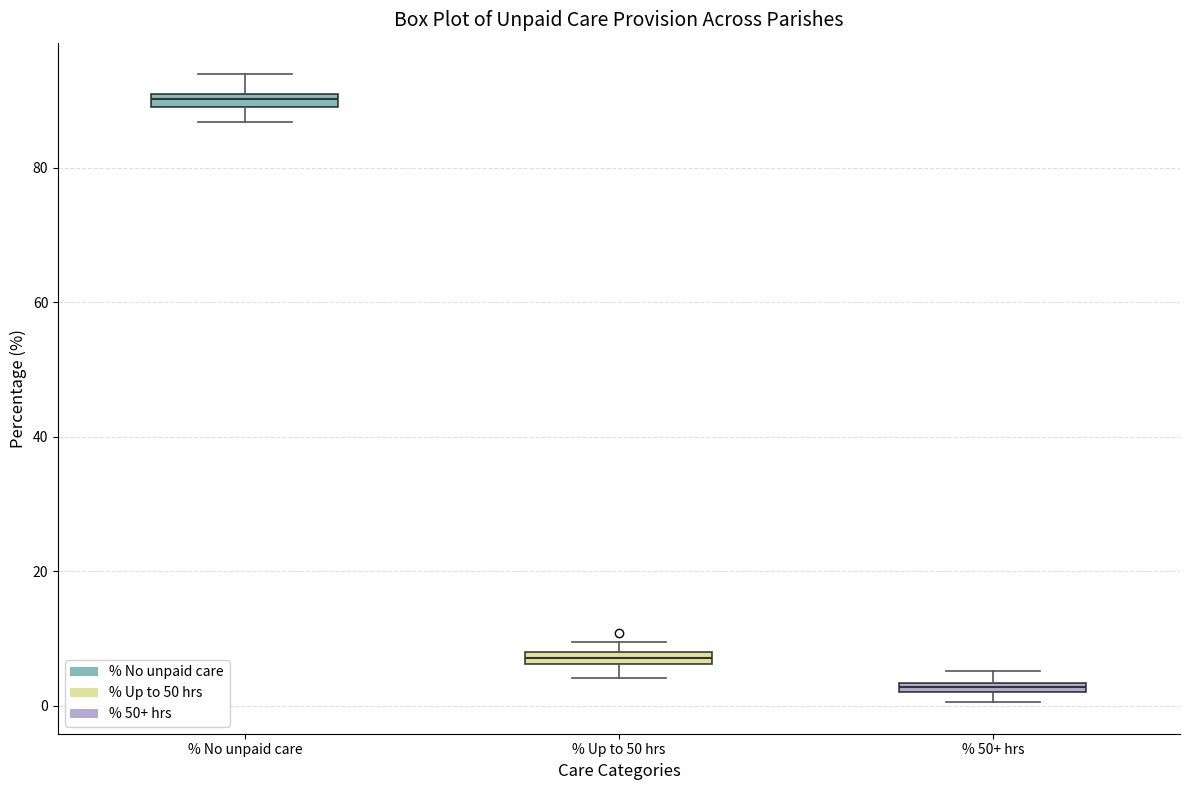

Where does the lower whisker of the box for % Up to 50 hrs end on the y-axis? The values are not printed on the chart, so give them approximately, as read against the axis.

4